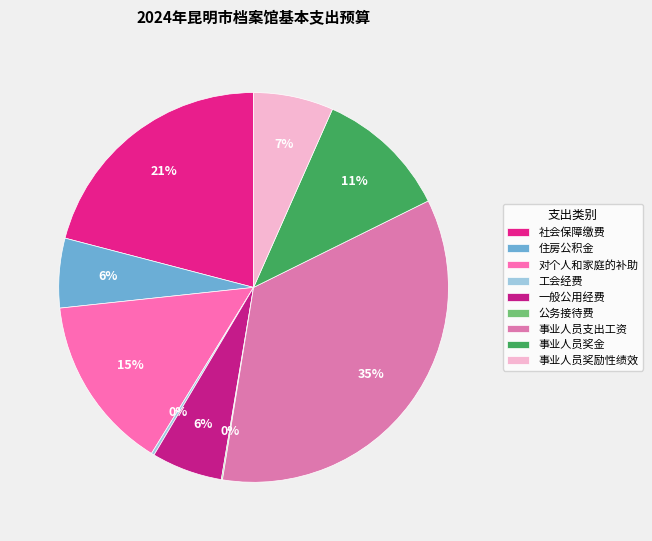

Count the number of slices in the pie.

9